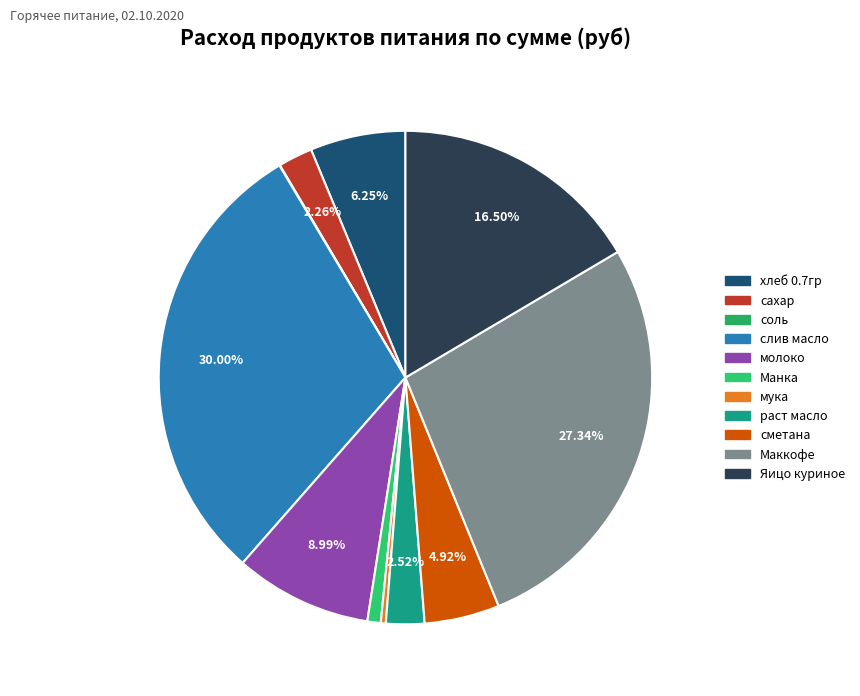

Is there a majority slice in this chart?

No